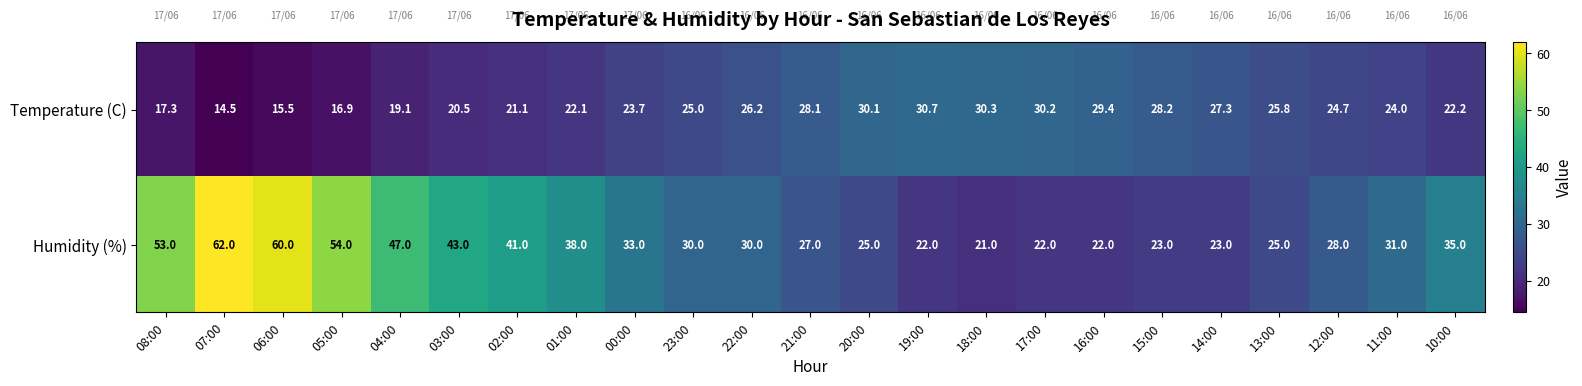

Rank the series by their average value, from highest to lowest.

Humidity (%), Temperature (C)